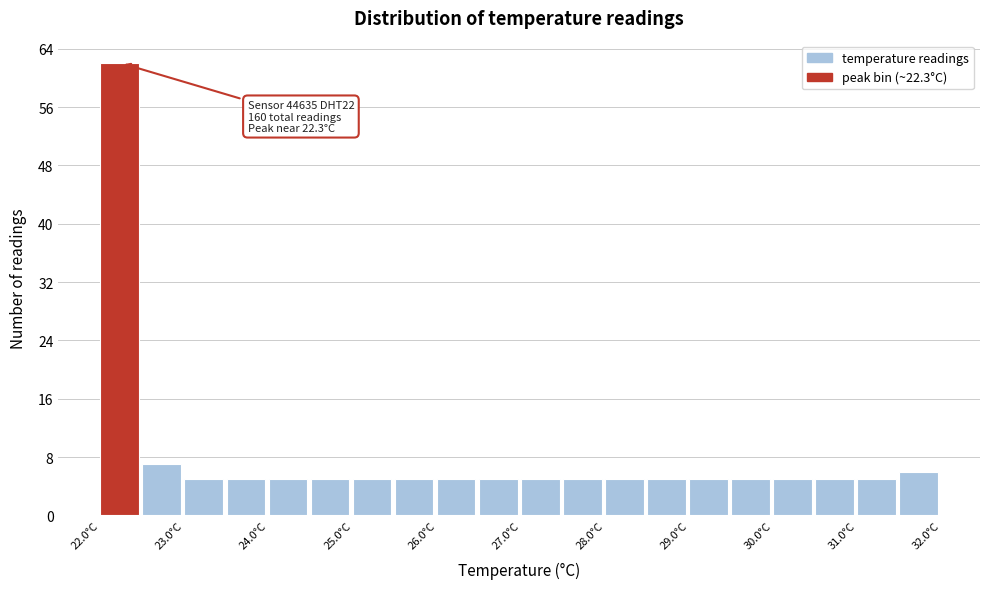

Which range on the x-axis has the tallest bar?

22.0 to 22.5